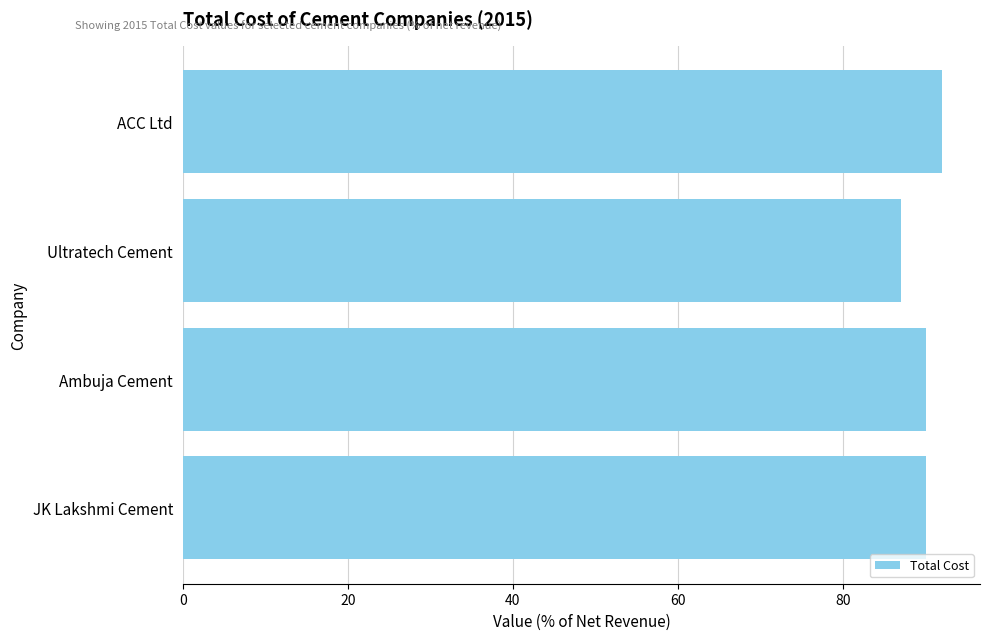

What is the change in value from Ultratech Cement to Ambuja Cement?

+3